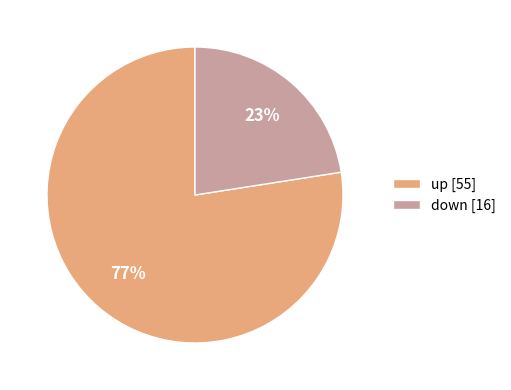

To the nearest percent, what percentage of the pie is down?

23%